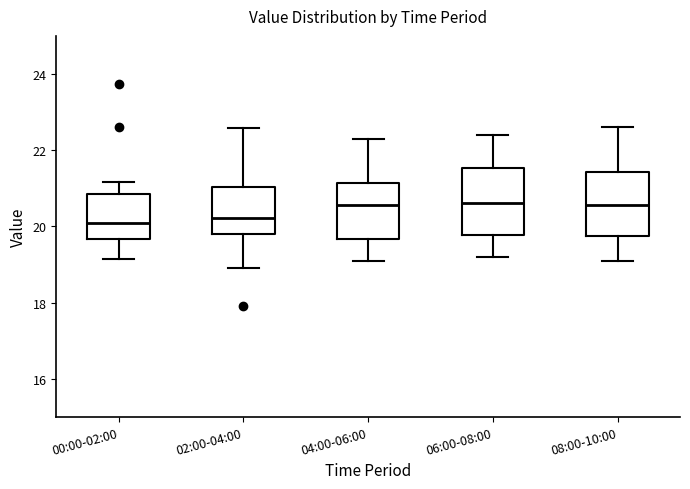

Where does the upper whisker of the box for 08:00-10:00 end on the y-axis? The values are not printed on the chart, so give them approximately, as read against the axis.

22.6